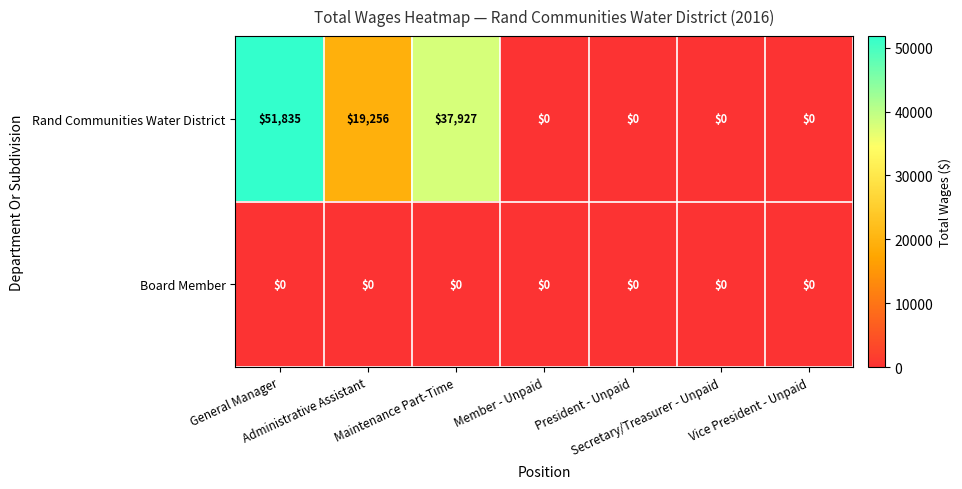

List the series in order of their overall mean, lowest first.

Board Member, Rand Communities Water District